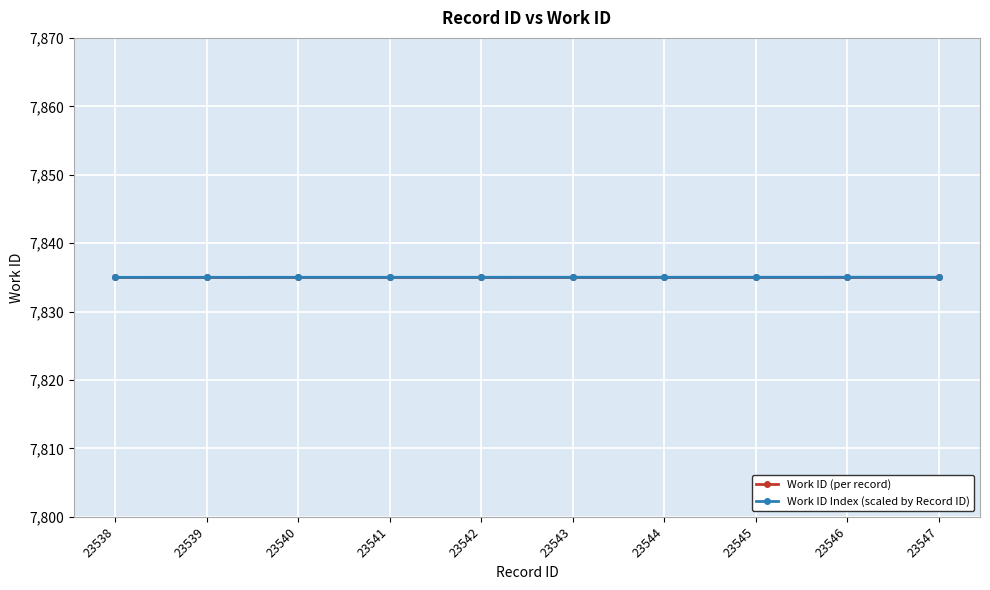

The value of Work ID (per record) at 23539 is 7835.0. True or false?

True